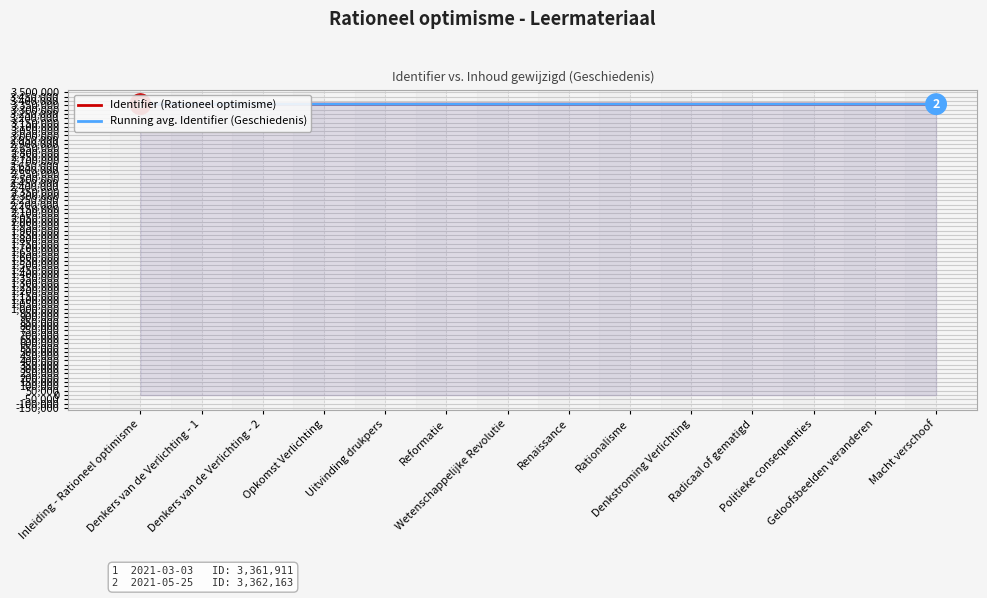

What is the value of the Identifier (Rationeel optimisme) point at the 6th from the left?

3362031.0